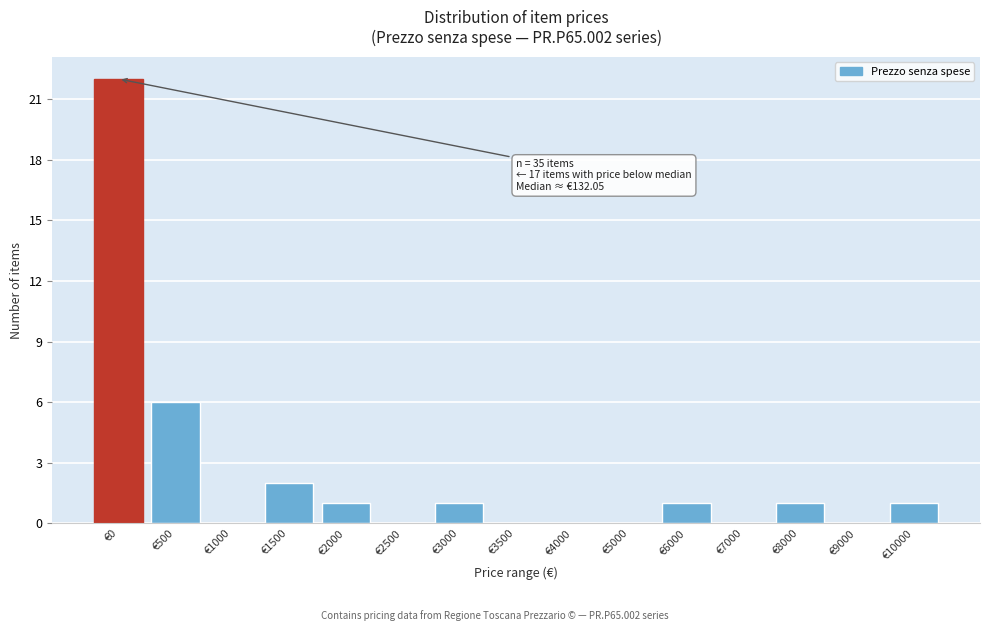

Reading right to left, list all the values displayed in this chart.

€10000=1	€9000=0	€8000=1	€7000=0	€6000=1	€5000=0	€4000=0	€3500=0	€3000=1	€2500=0	€2000=1	€1500=2	€1000=0	€500=6	€0=22